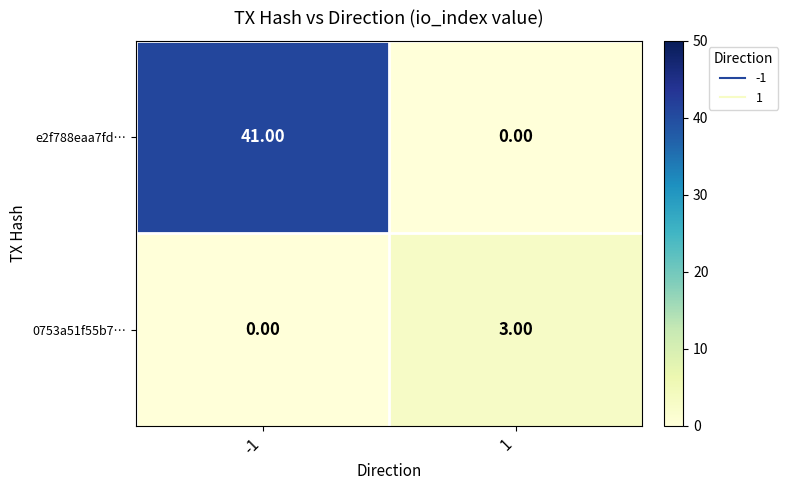

What is the difference between the maximum and minimum values in the e2f788eaa7fd… series?

41